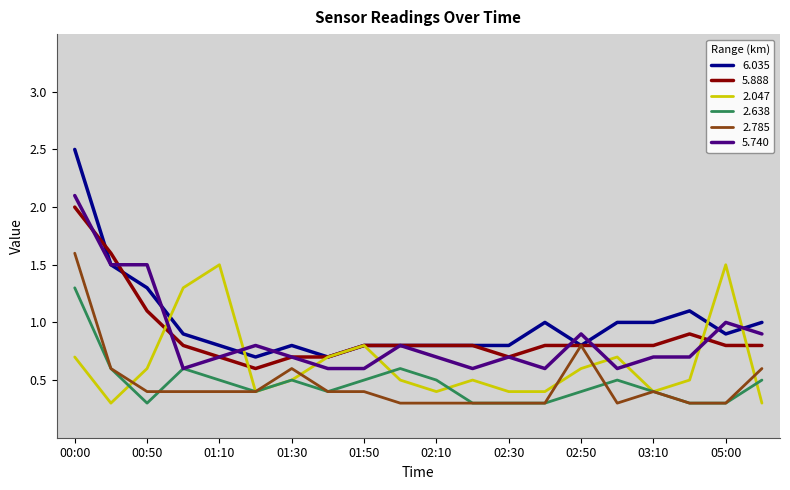

True or false: 6.035 and 2.638 intersect in this chart.

False